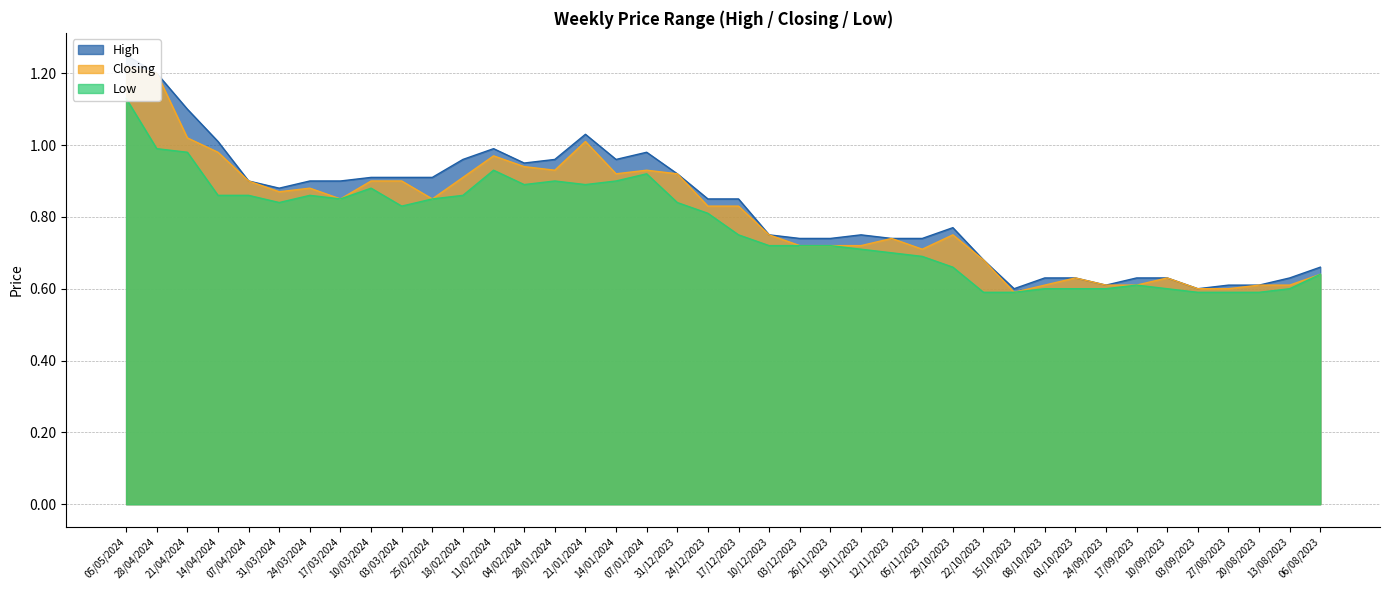

What is the label of the 25th point from the right?

21/01/2024